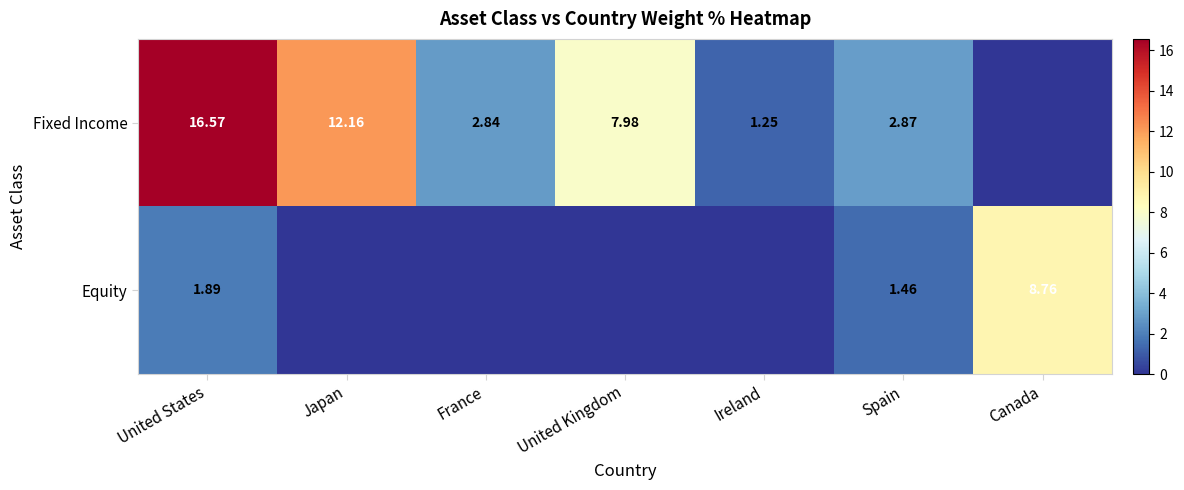

Rank the series by their maximum value, from highest to lowest.

Fixed Income, Equity